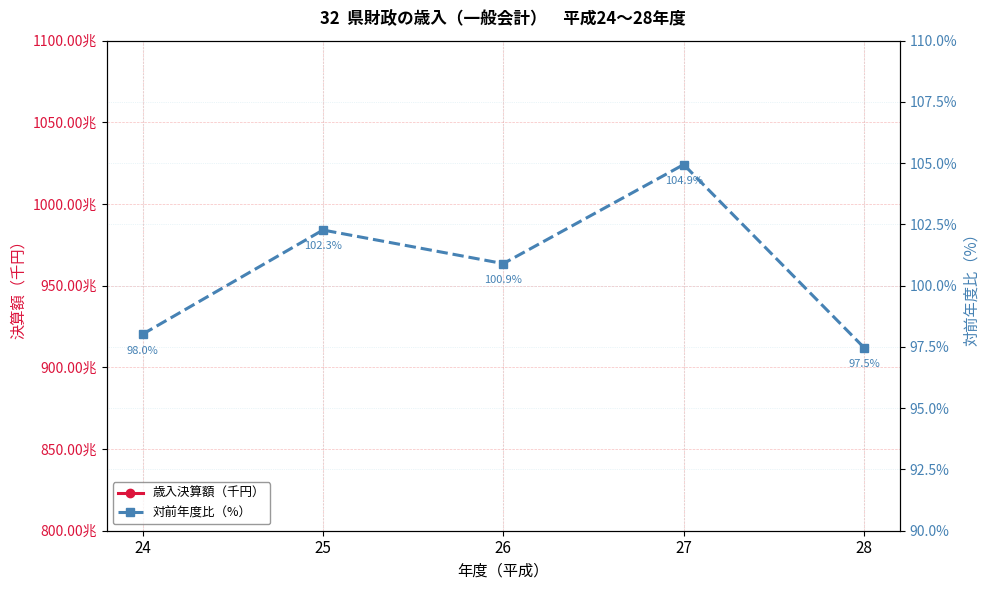

What is the approximate value of 歳入決算額（千円） at 26?

955684247.0